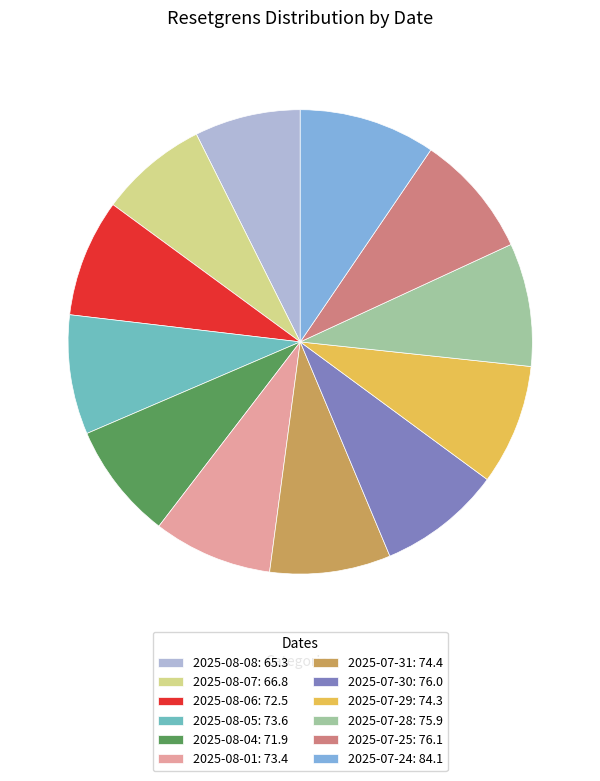

Approximately how many times larger is the value at 2025-07-25: 76.1 compared to 2025-07-24: 84.1?

0.9